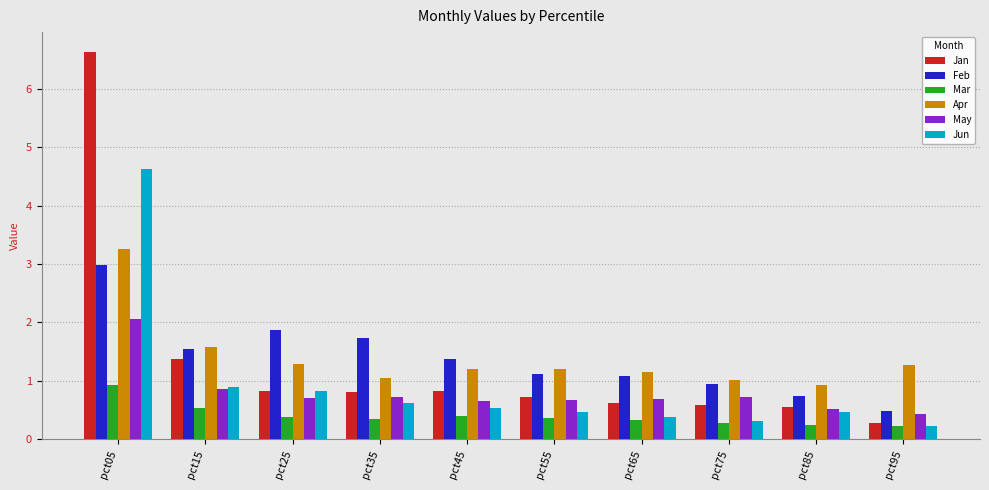

At which label does Feb reach its minimum?

pct95